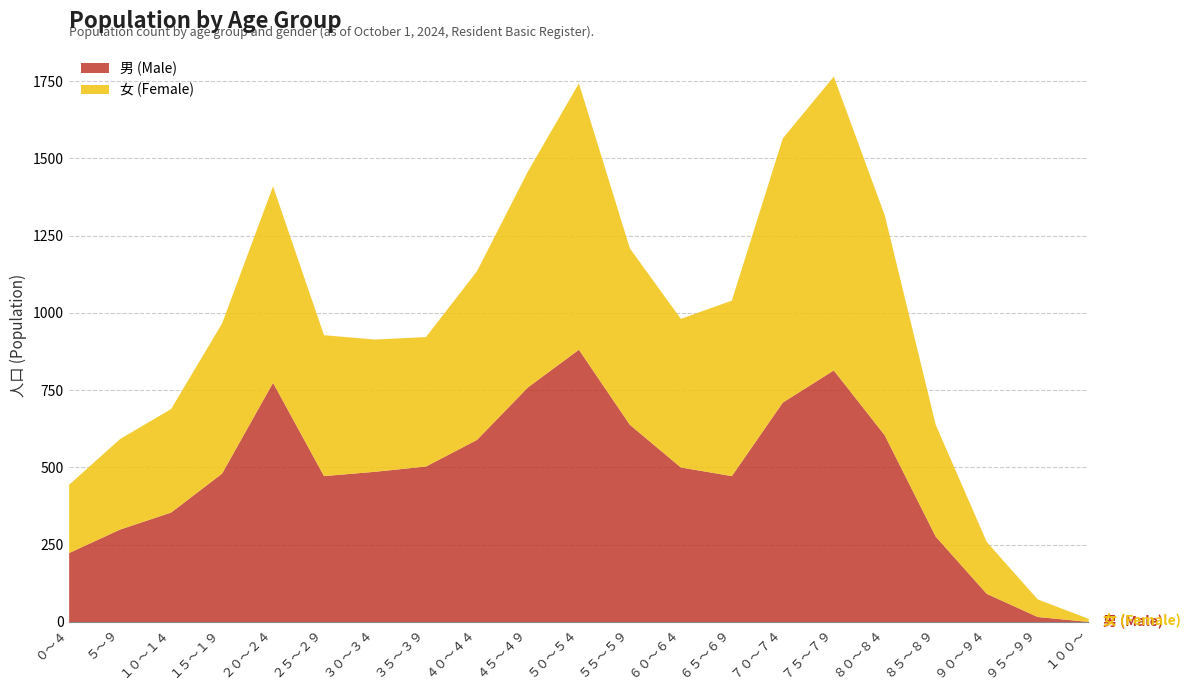

At how many categories does at least one series exceed 396?

14